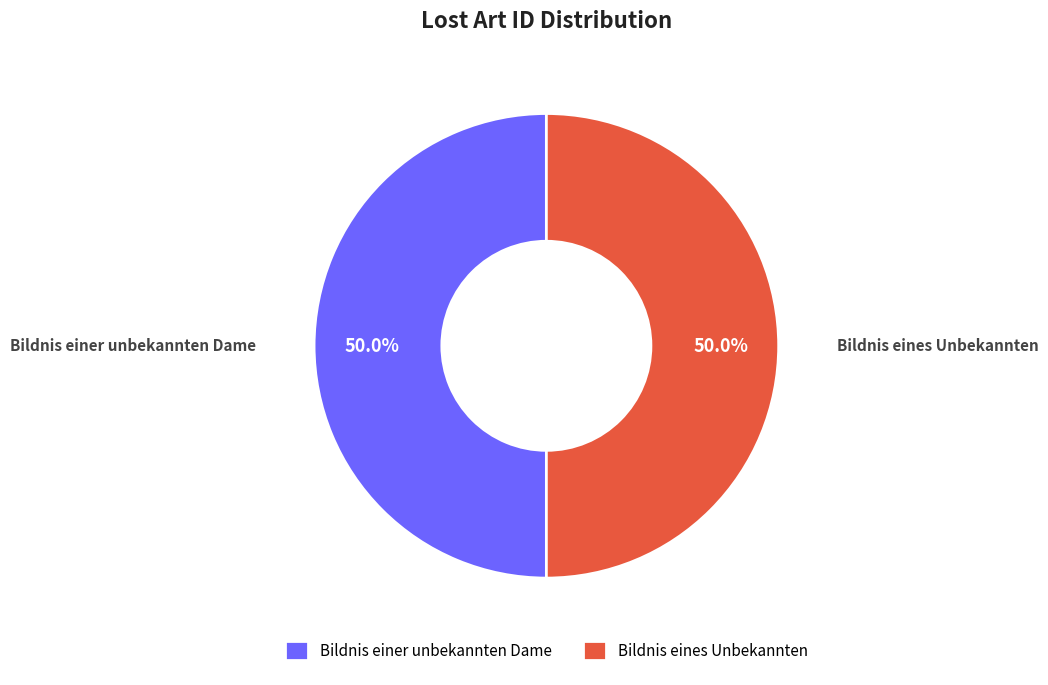

What is the total percentage of Bildnis eines Unbekannten and Bildnis einer unbekannten Dame?

100.0%